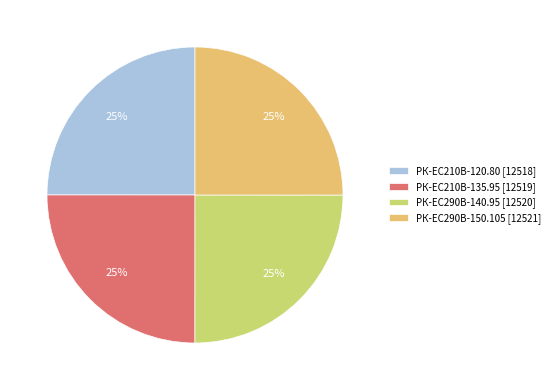

The РК-ЕС290В-150.105 [12521] slice represents 25% of the pie. True or false?

True